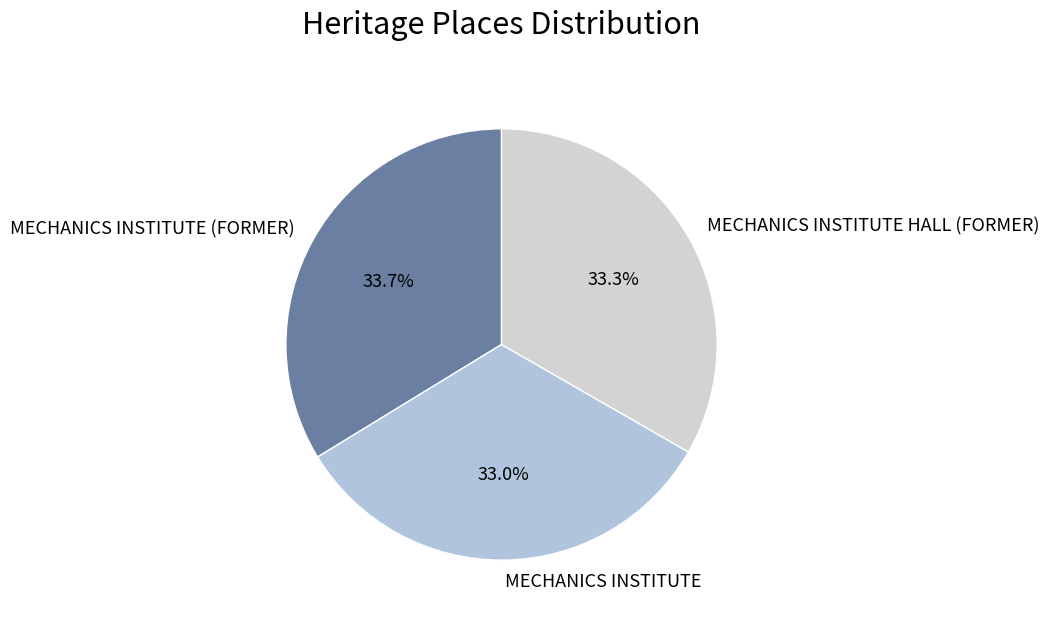

Is it true that MECHANICS INSTITUTE (FORMER) is 34% of the pie?

True